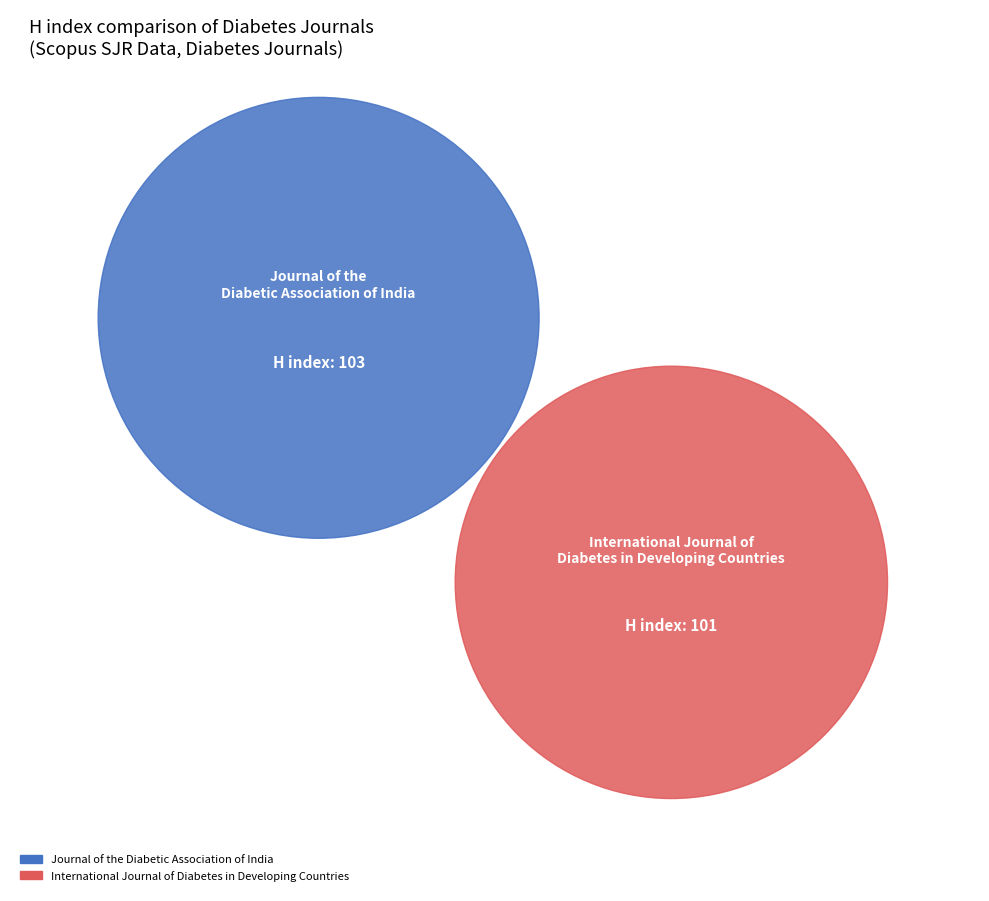

What is the change in value from Journal of the Diabetic Association of India to International Journal of Diabetes in Developing Countries?

-2